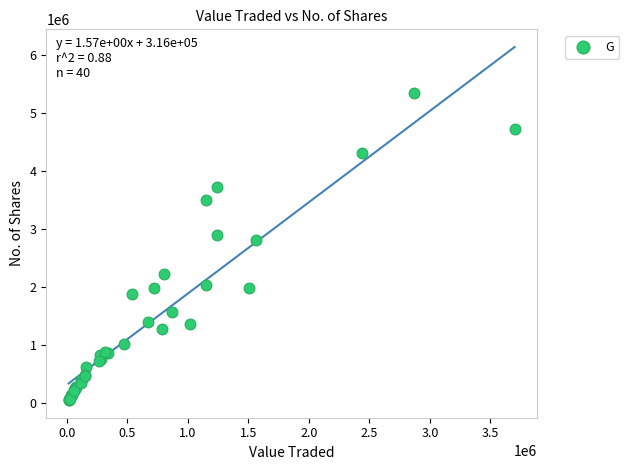

What Y value in the scatter plot is closest to 2702860?

2809932